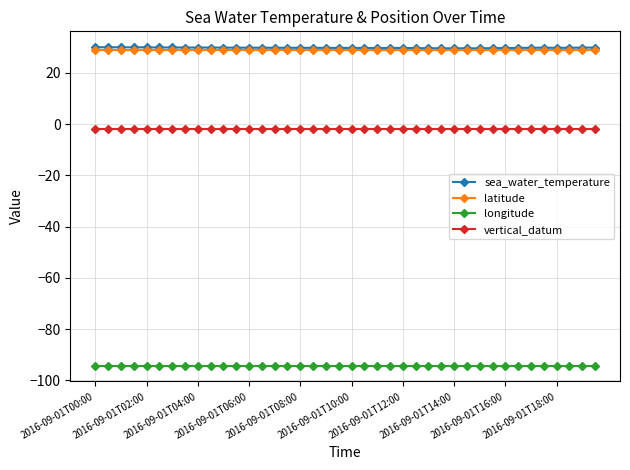

Which series has the widest spread of values?

sea_water_temperature